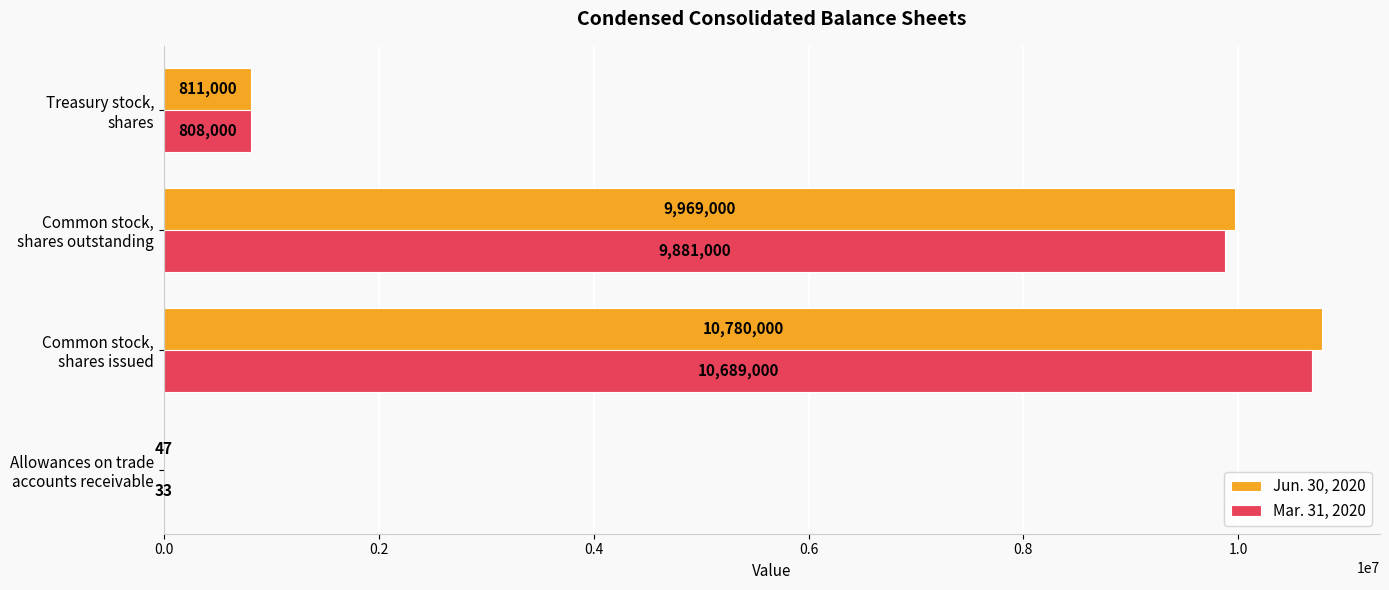

At which category is the sum across all series the highest?

Common stock,
shares issued